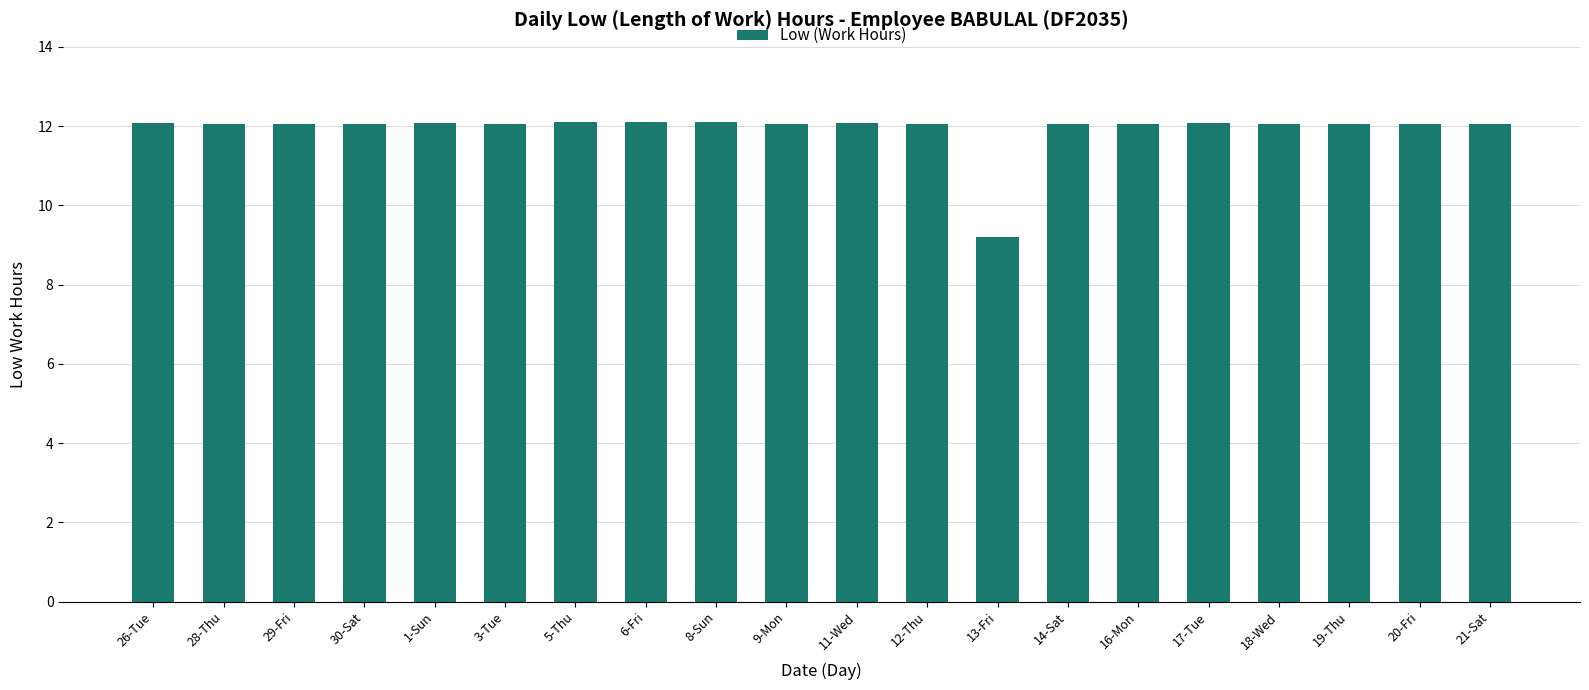

Approximately how many times larger is the value at 29-Fri compared to 8-Sun?

1.0